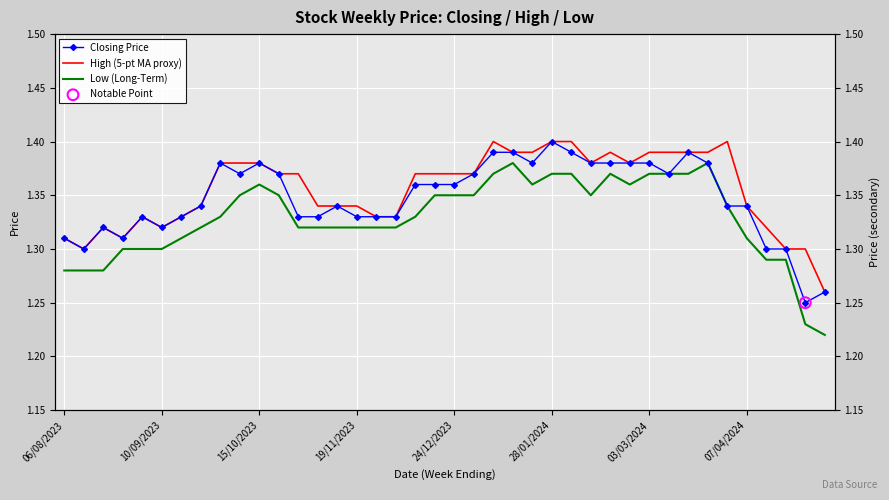

Which series contains the highest Y value?

Closing Price